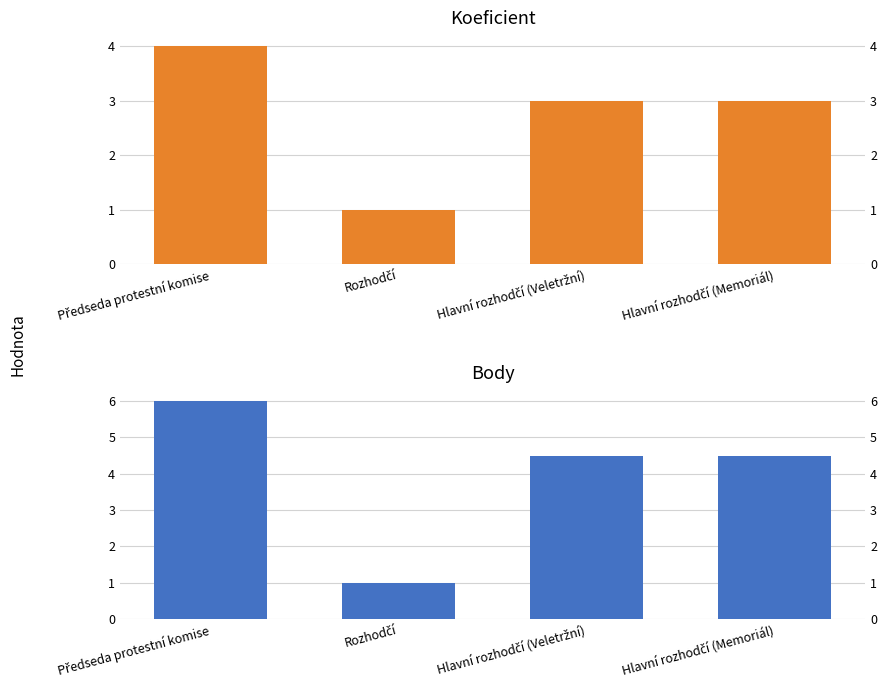

Does the chart contain stacked bars?

No